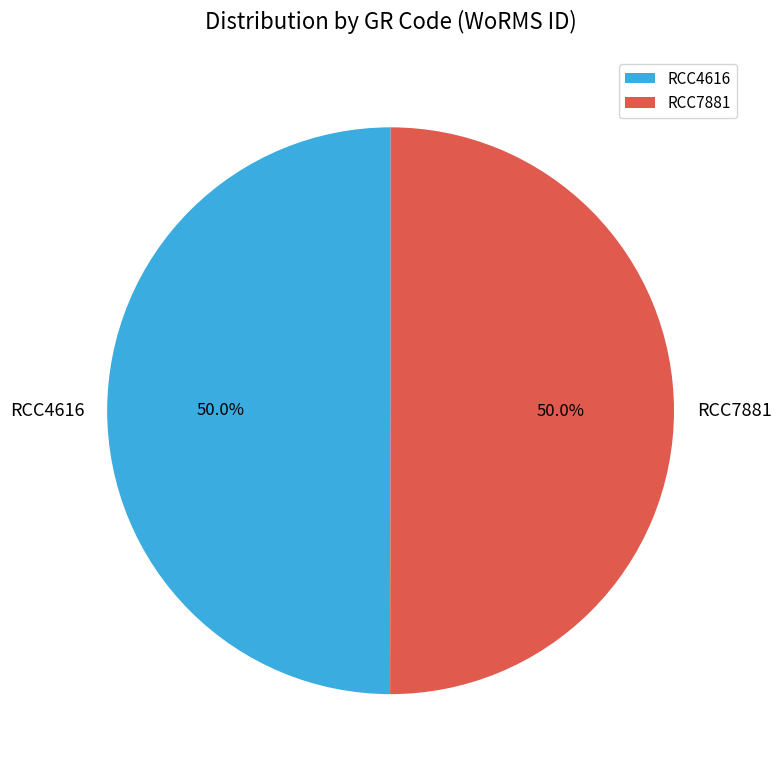

Approximately how many times larger is the value at RCC4616 compared to RCC7881?

1.0